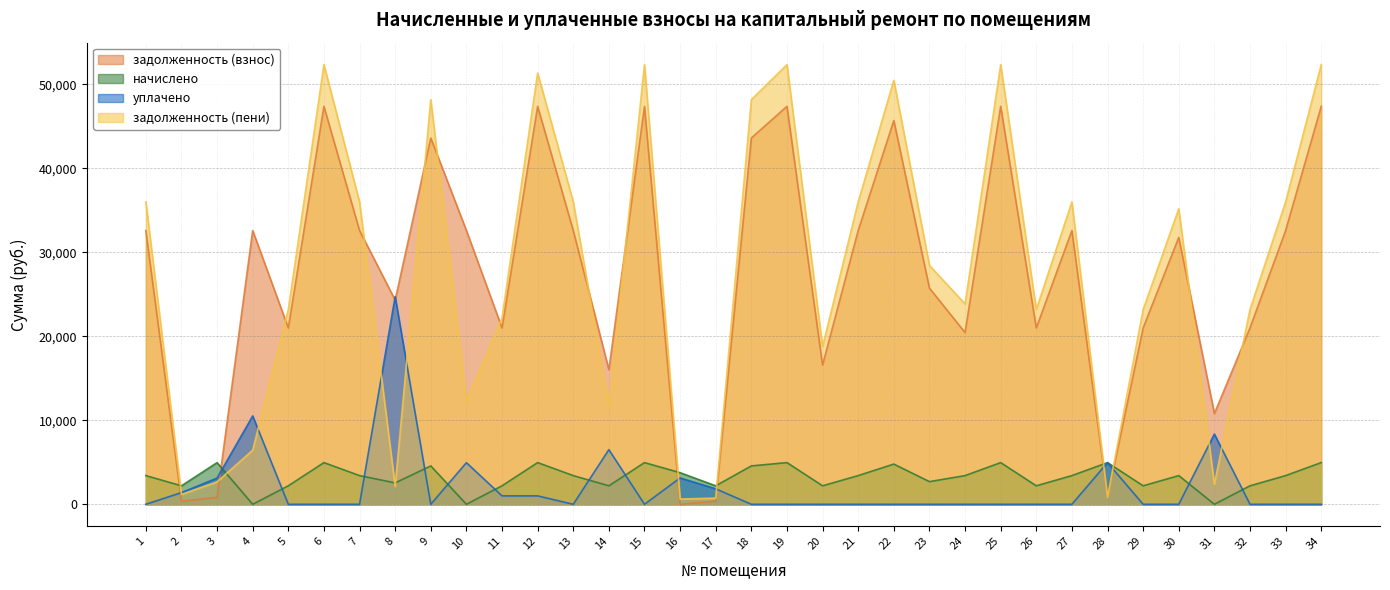

Rank the series by their maximum value, from lowest to highest.

начислено, уплачено, задолженность (взнос), задолженность (пени)